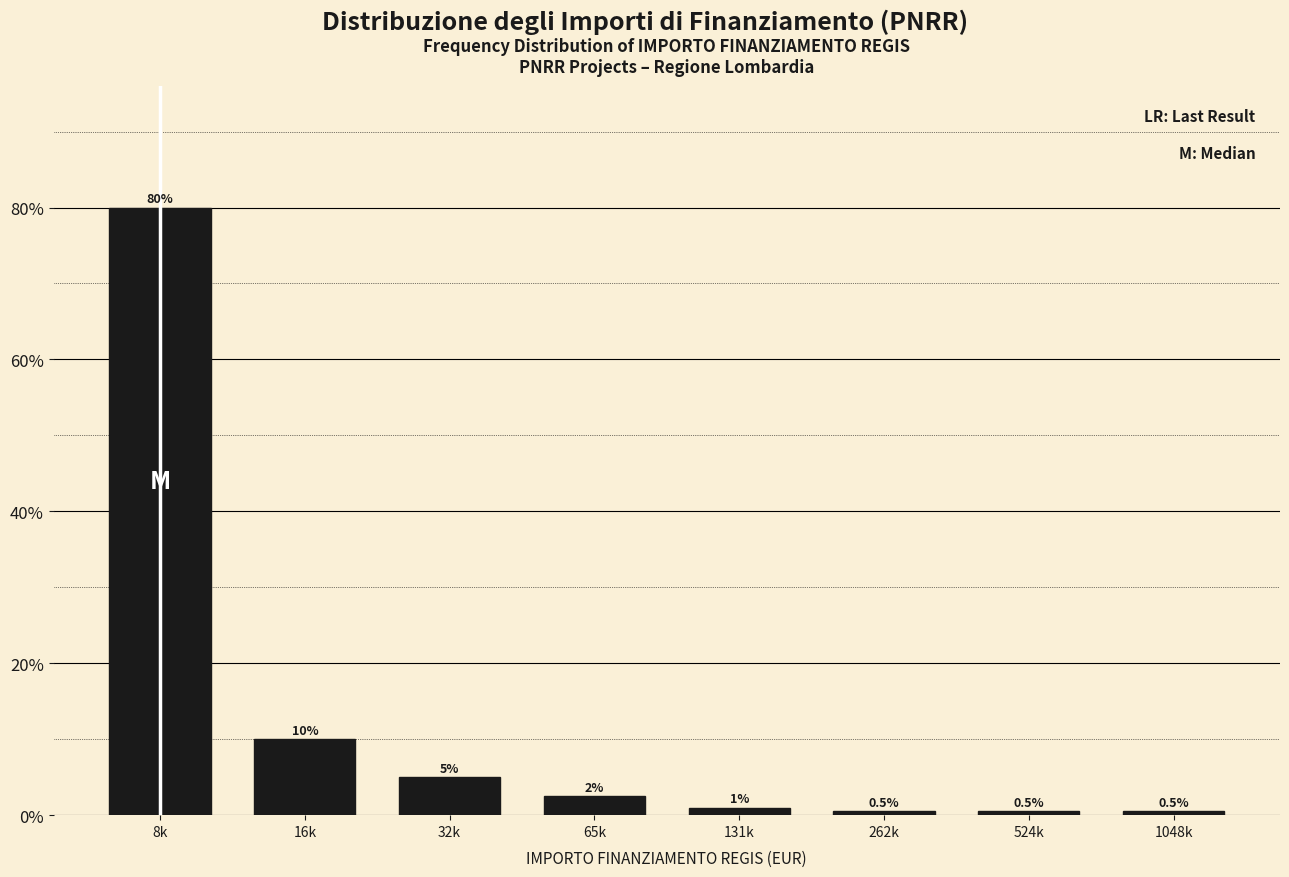

Reading left to right, list all the values displayed in this chart.

8k=80.0	16k=10.0	32k=5.0	65k=2.5	131k=1.0	262k=0.5	524k=0.5	1048k=0.5